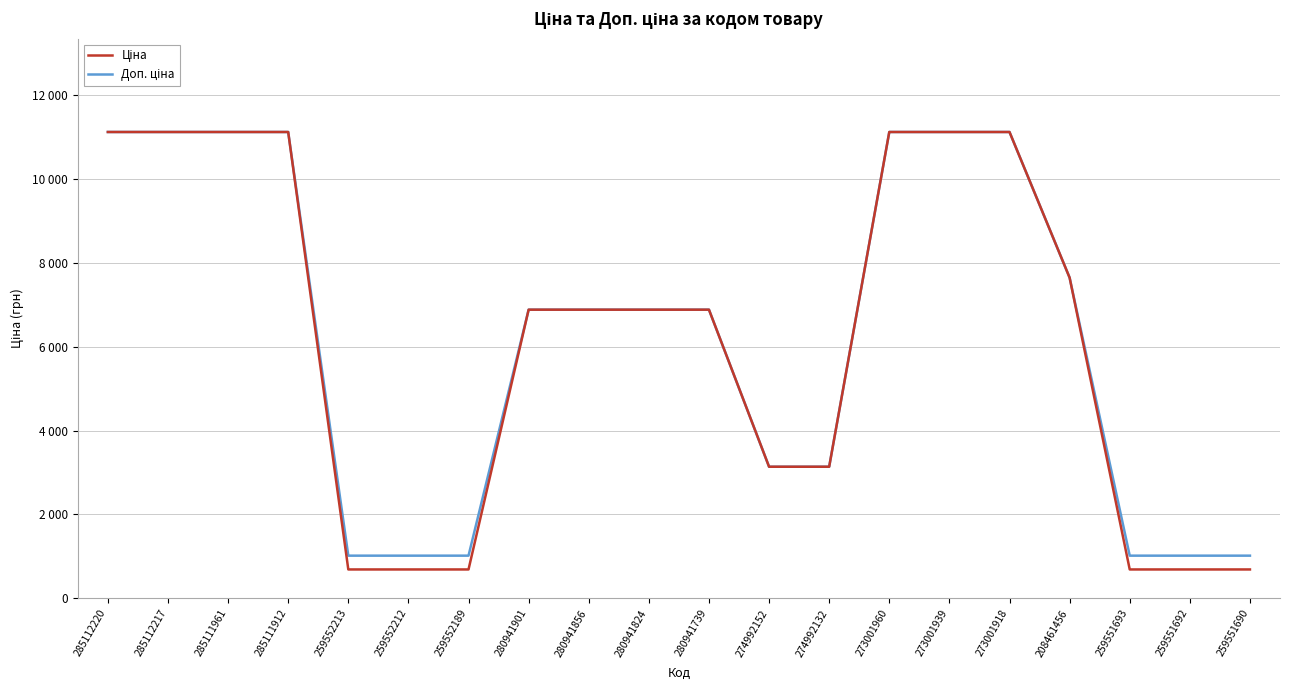

True or false: Ціна and Доп. ціна intersect in this chart.

False